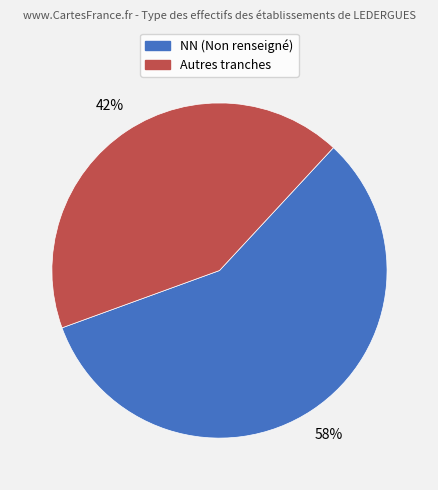

To the nearest percent, what is the average slice percentage?

50%